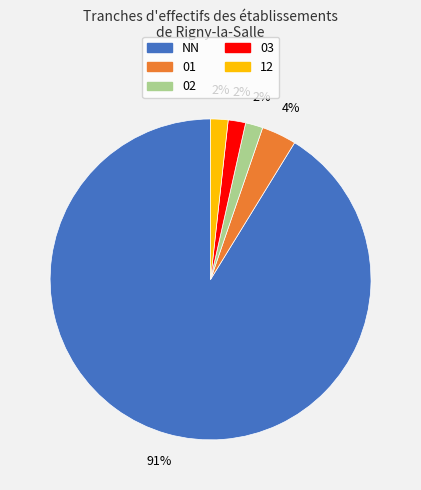

Do 12 and 01 together represent more than half of the pie?

No